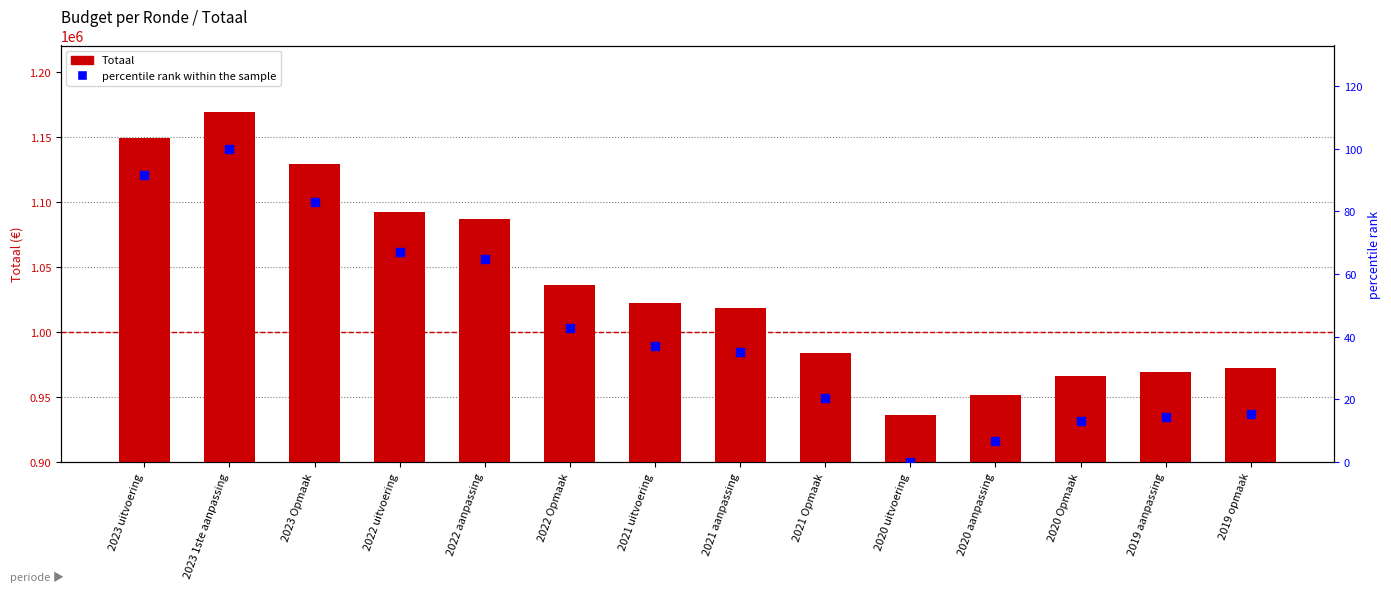

Which series contains the lowest Y value?

percentile rank within the sample